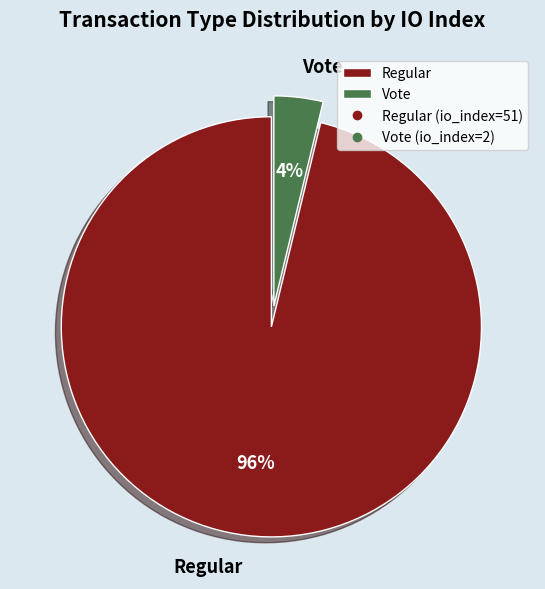

Between Regular and Vote, which is larger?

Regular